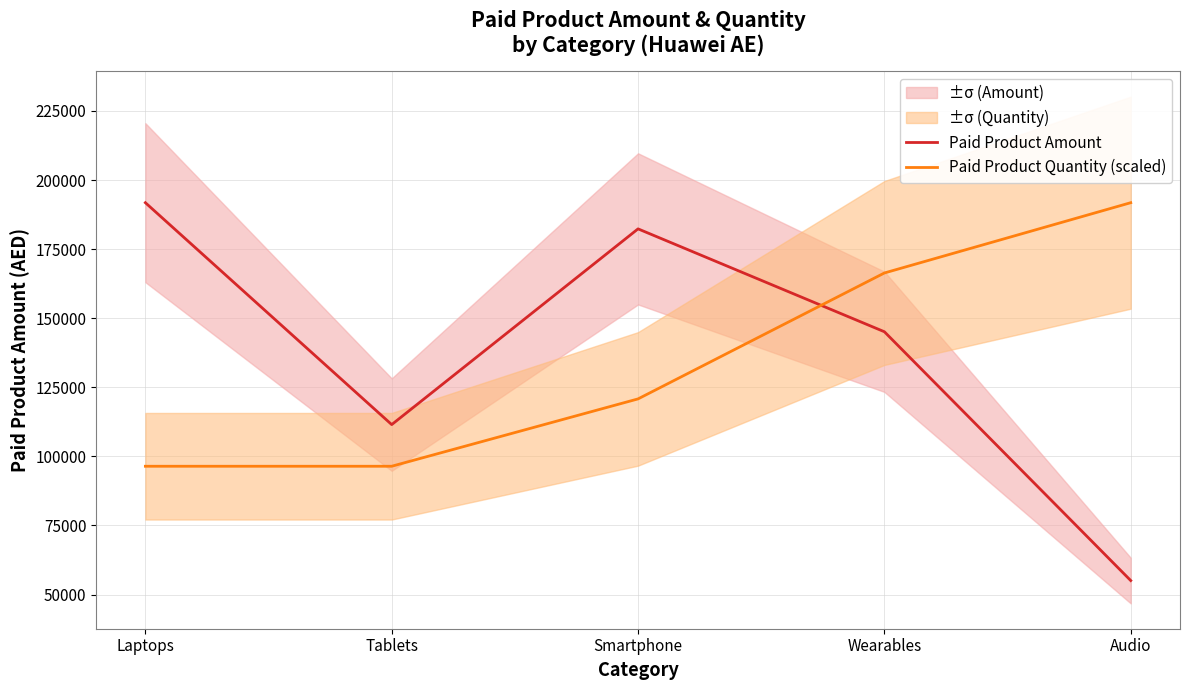

What is the value of the Paid Product Amount point at the 2nd from the left?

111509.0